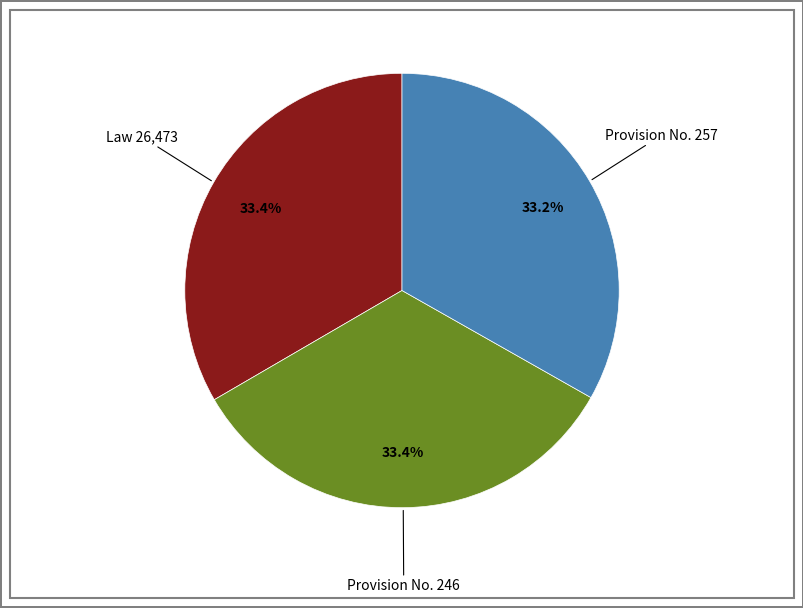

Is it true that Law 26,473 is 44% of the pie?

False